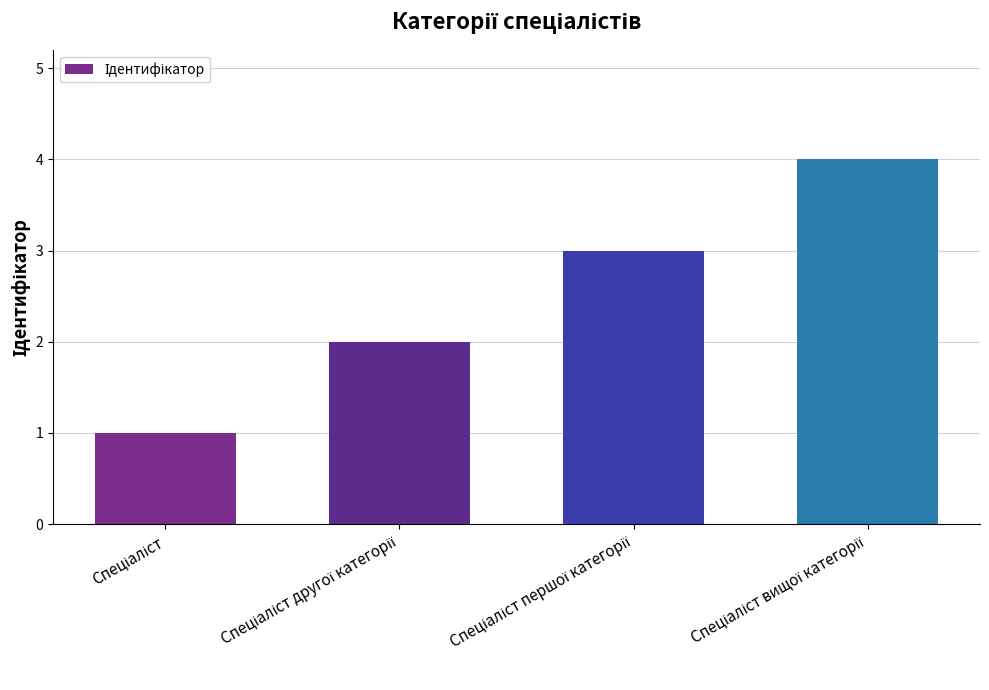

What is the sum of all values?

10